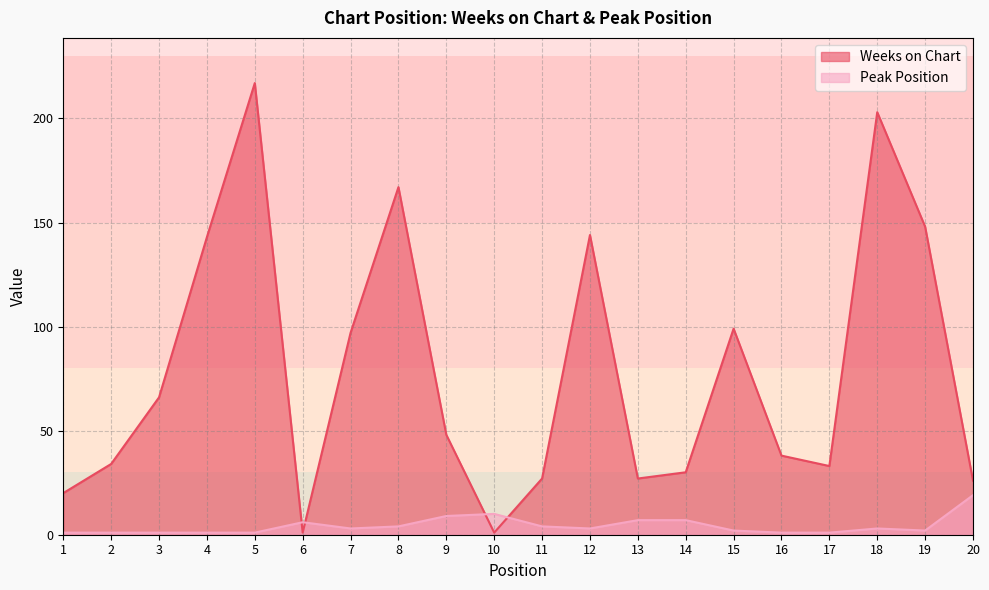

How many intersections are there between Weeks on Chart and Peak Position?

4